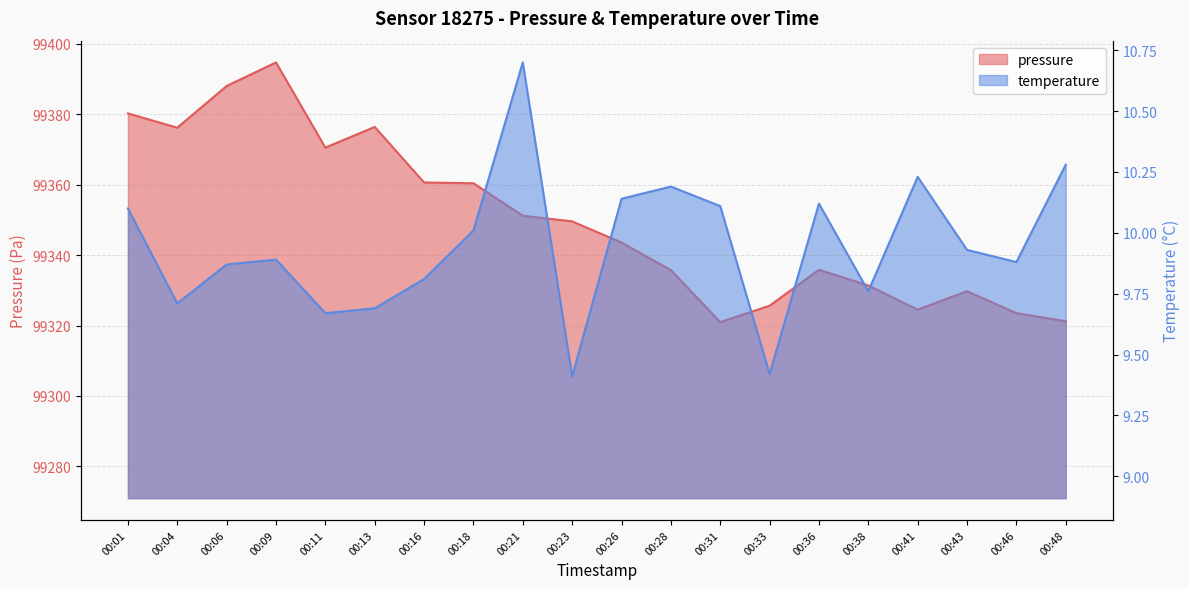

Is it true that pressure equals 147333.0 at 00:36?

False